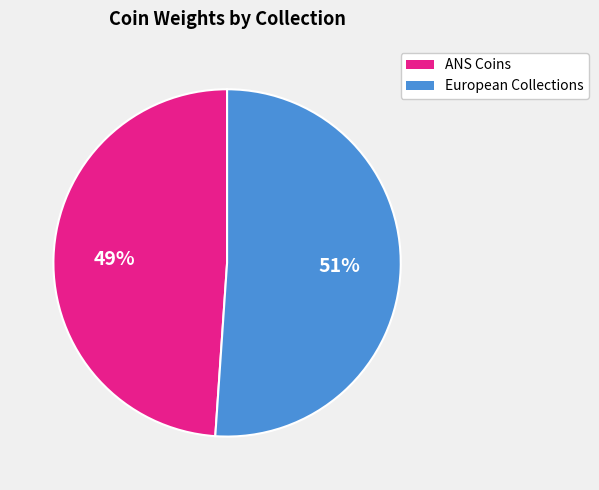

To the nearest percent, what is the difference between the largest and smallest slice percentages?

2%